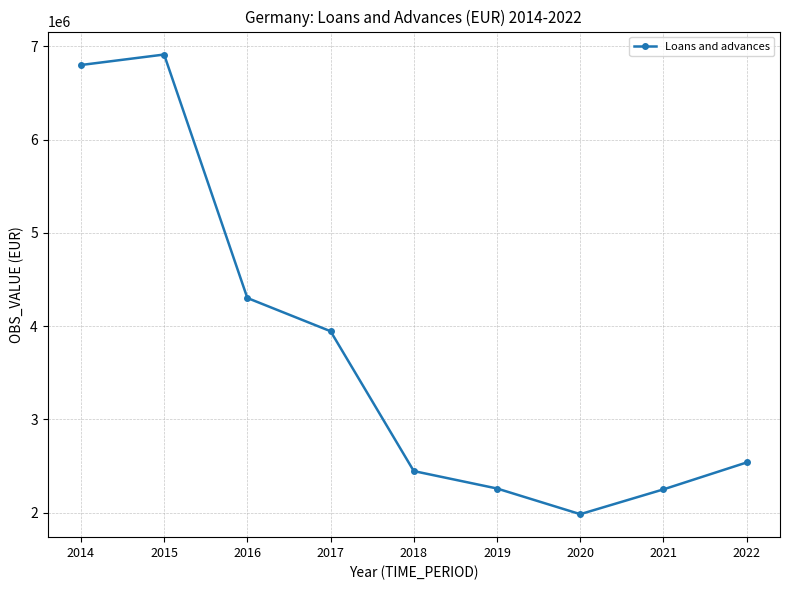

Does the chart have visible grid lines?

Yes